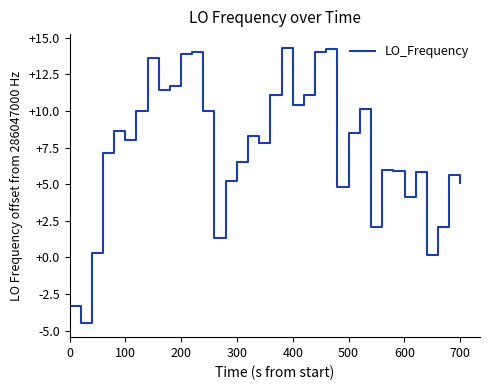

What is the greatest value displayed?

14.3